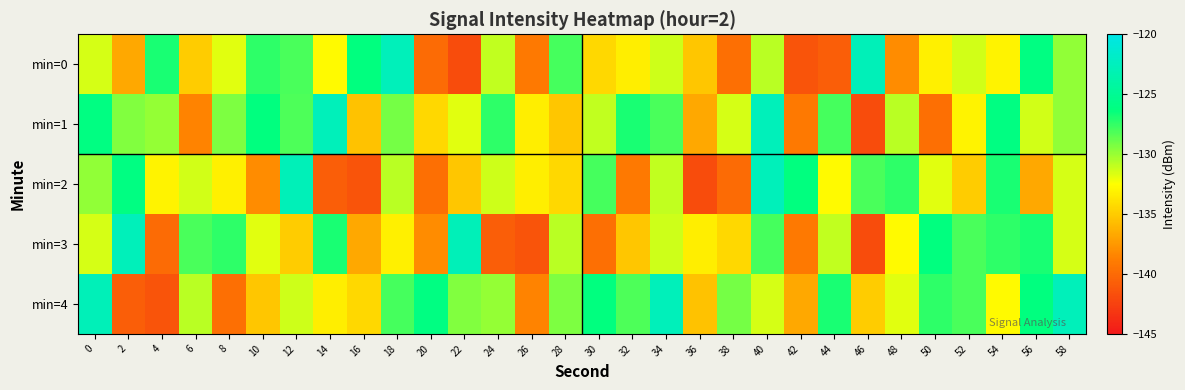

Reading left to right, extract all data points from this chart.

min=0: 0=-131.4	2=-136.7	4=-126.9	6=-135.0	8=-131.8	10=-127.4	12=-128.1	14=-132.8	16=-126.3	18=-122.6	20=-140.0	22=-141.8	24=-131.0	26=-139.0	28=-128.0	30=-134.4	32=-133.3	34=-131.3	36=-135.2	38=-139.7	40=-130.8	42=-141.3	44=-140.7	46=-122.8	48=-138.1	50=-133.3	52=-131.4	54=-133.0	56=-126.1	58=-129.8
min=1: 0=-126.1	2=-129.4	4=-129.9	6=-138.5	8=-129.4	10=-126.3	12=-128.2	14=-122.6	16=-135.5	18=-129.1	20=-134.4	22=-131.8	24=-127.4	26=-133.3	28=-135.2	30=-131.0	32=-126.9	34=-128.1	36=-136.7	38=-131.4	40=-122.6	42=-139.0	44=-128.0	46=-141.8	48=-130.8	50=-139.7	52=-133.0	54=-126.1	56=-131.4	58=-129.8
min=2: 0=-129.8	2=-126.1	4=-133.0	6=-131.4	8=-133.3	10=-138.1	12=-122.8	14=-140.7	16=-141.3	18=-130.8	20=-139.7	22=-135.2	24=-131.3	26=-133.3	28=-134.4	30=-128.0	32=-139.0	34=-131.0	36=-141.8	38=-140.0	40=-122.6	42=-126.3	44=-132.8	46=-128.1	48=-127.4	50=-131.8	52=-135.0	54=-126.9	56=-136.7	58=-131.4
min=3: 0=-131.4	2=-122.6	4=-140.0	6=-128.1	8=-127.4	10=-131.8	12=-135.0	14=-126.9	16=-136.7	18=-133.3	20=-138.1	22=-122.8	24=-140.7	26=-141.3	28=-130.8	30=-139.7	32=-135.2	34=-131.3	36=-133.3	38=-134.4	40=-128.0	42=-139.0	44=-131.0	46=-141.8	48=-132.8	50=-126.3	52=-128.1	54=-127.4	56=-126.9	58=-131.4
min=4: 0=-122.8	2=-140.7	4=-141.3	6=-130.8	8=-139.7	10=-135.2	12=-131.3	14=-133.3	16=-134.4	18=-128.0	20=-126.1	22=-129.4	24=-129.9	26=-138.5	28=-129.4	30=-126.3	32=-128.2	34=-122.6	36=-135.5	38=-129.1	40=-131.4	42=-136.7	44=-126.9	46=-135.0	48=-131.8	50=-127.4	52=-128.1	54=-132.8	56=-126.3	58=-122.6